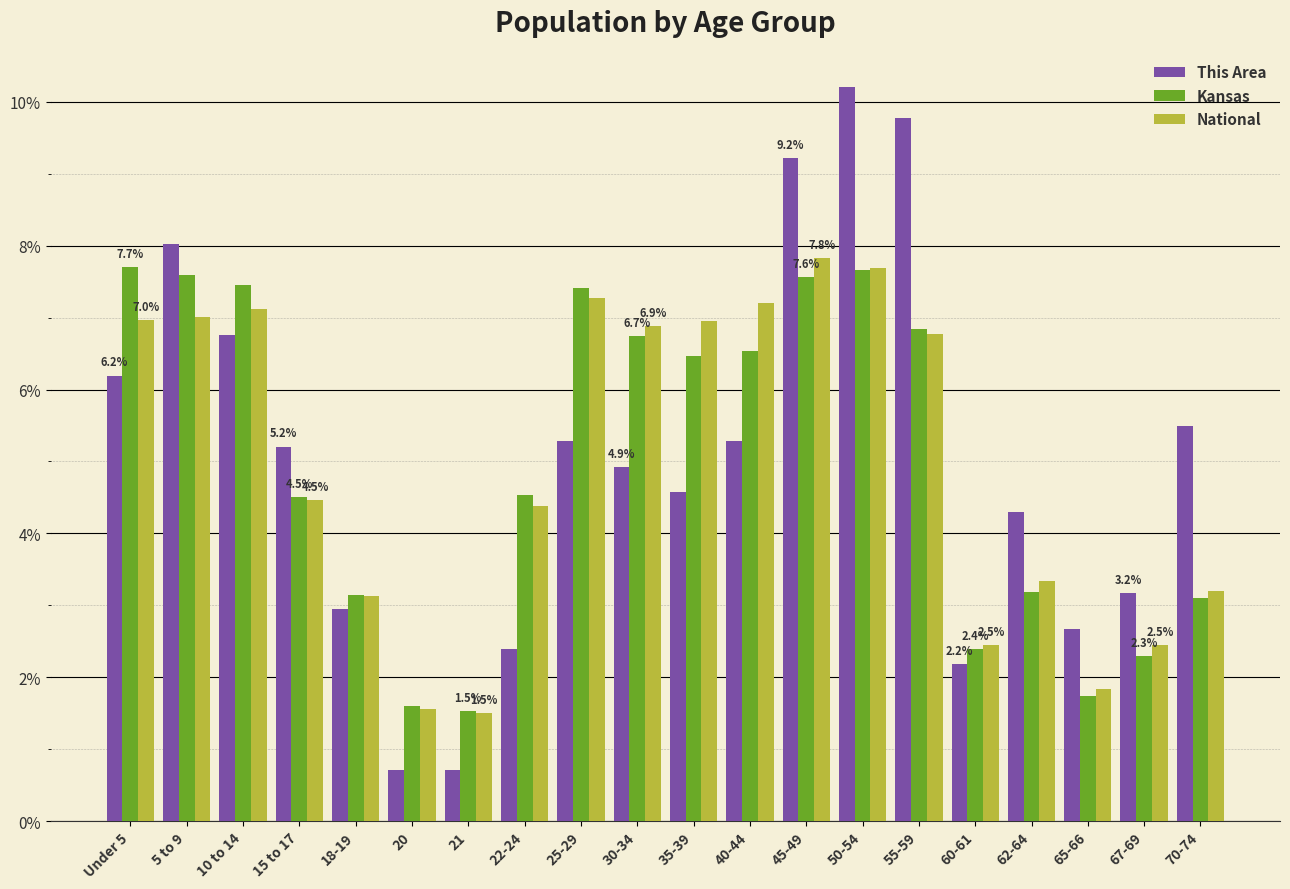

Rank the series at Under 5 from highest to lowest value.

Kansas, National, This Area